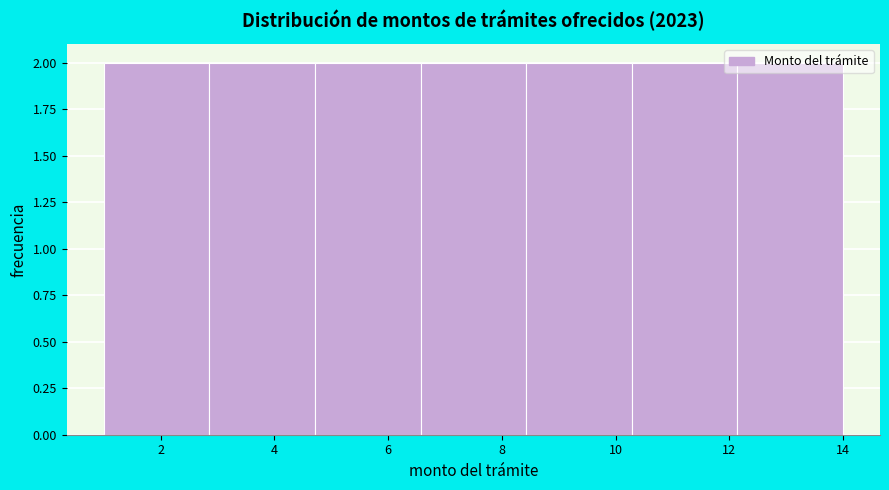

What is the height of the bar covering 6.6 to 8.4 on the x-axis? Neither the bar edges nor the heights are printed on the chart, so give them approximately, as read against the axes.

2